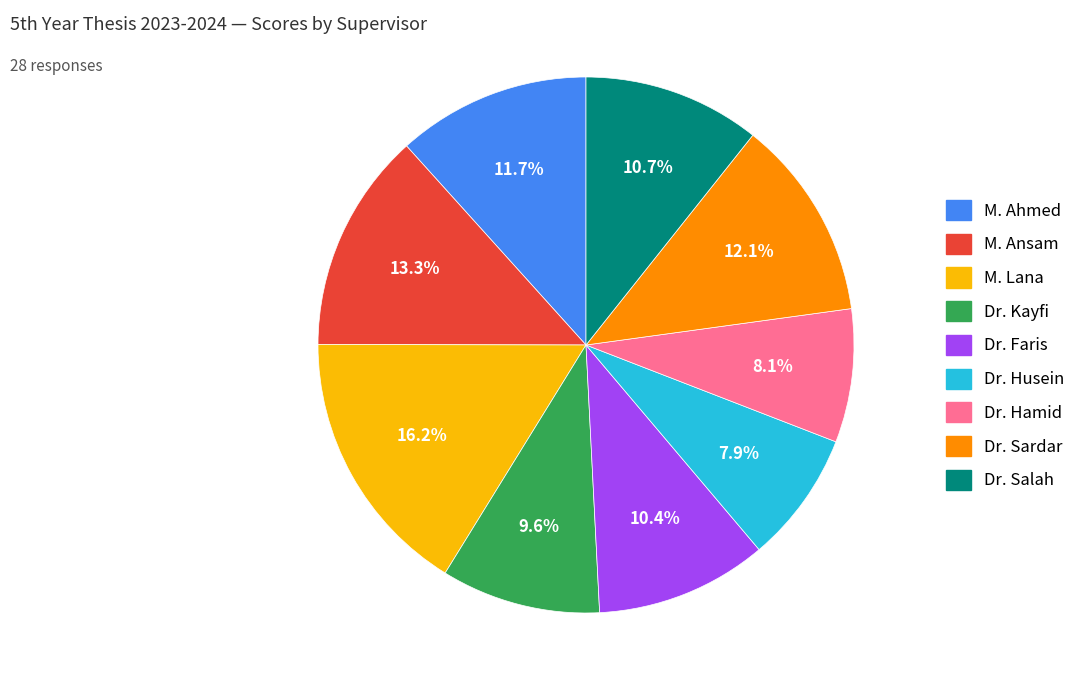

How much of the chart is everything except Dr. Hamid?

91.9%